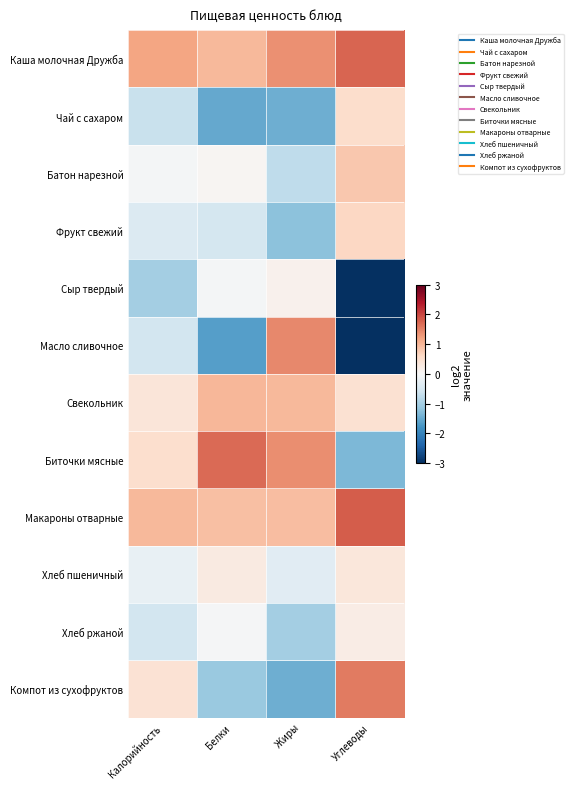

At which category is the sum across all series the highest?

Калорийность